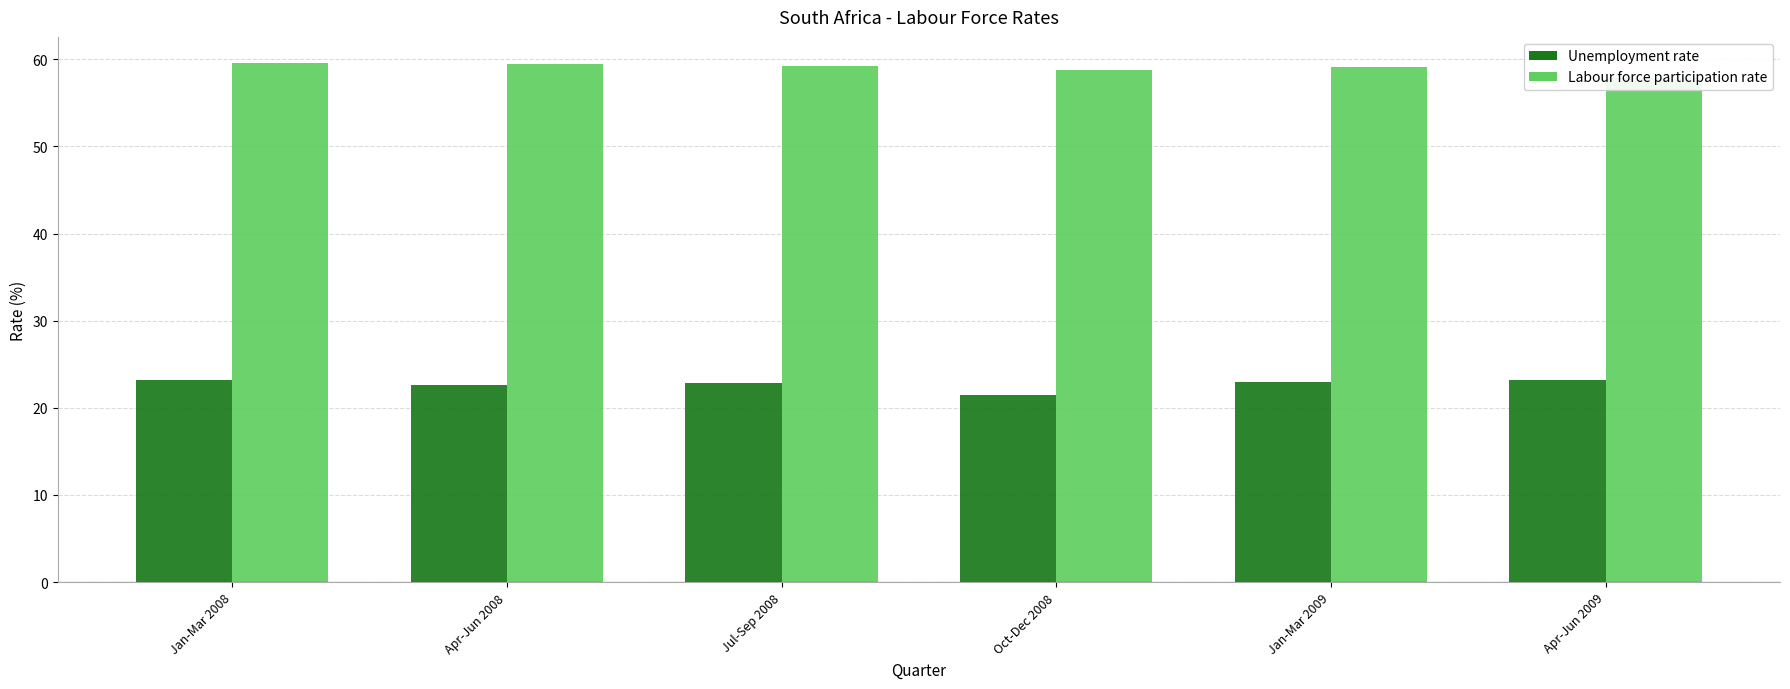

At which label does Unemployment rate first exceed 23?

Jan-Mar 2008